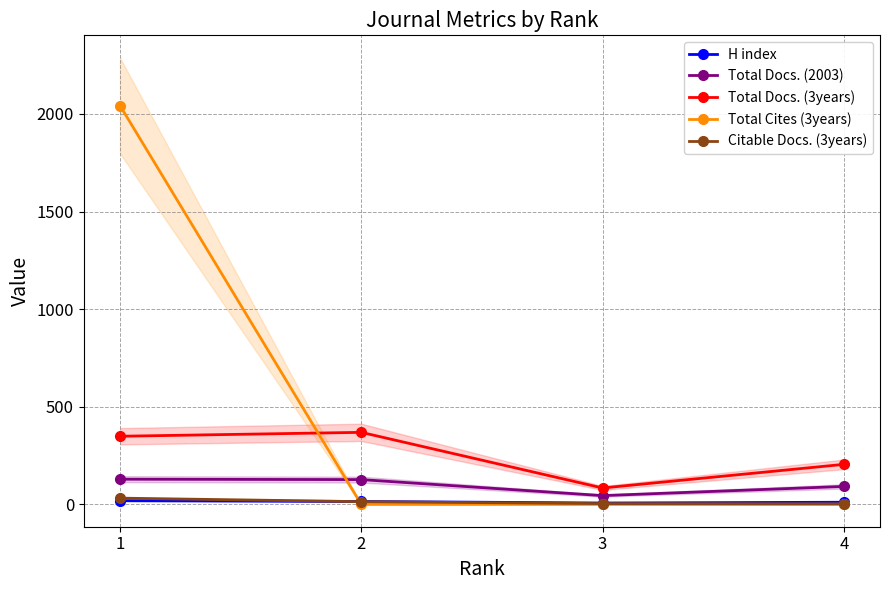

True or false: H index and Total Docs. (2003) cross at least once.

False